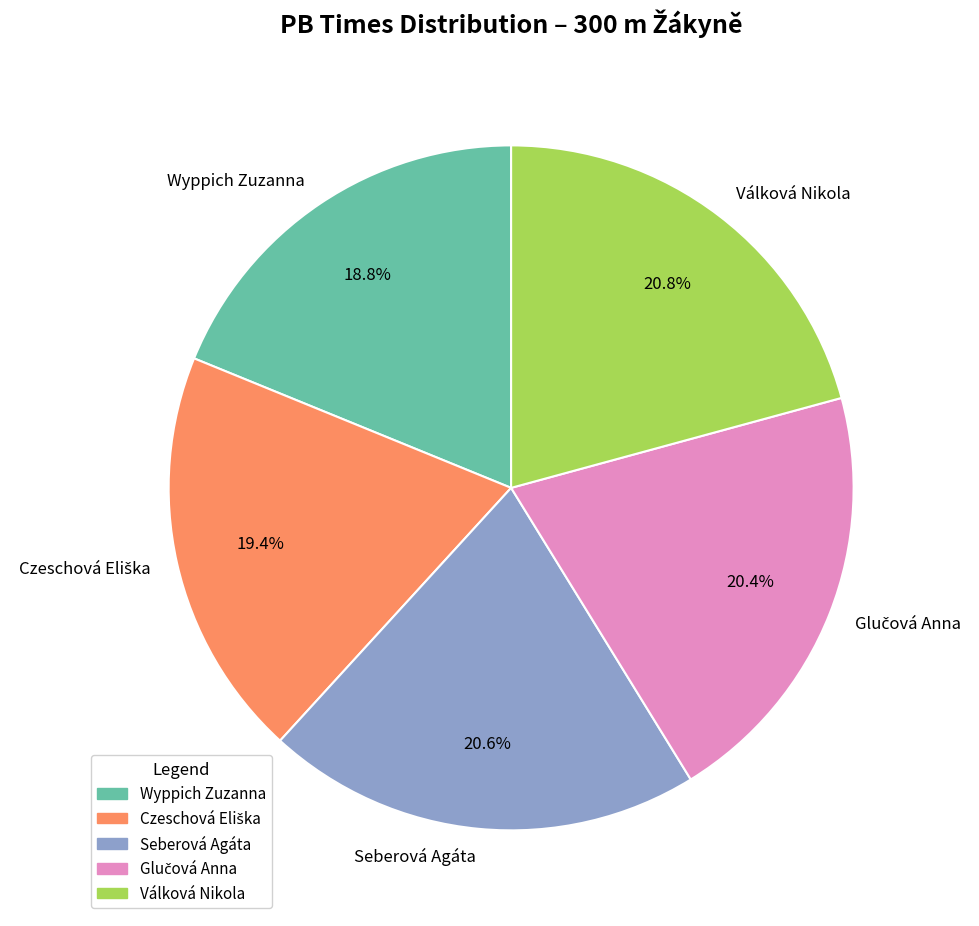

True or false: Seberová Agáta accounts for 21% of the total.

True